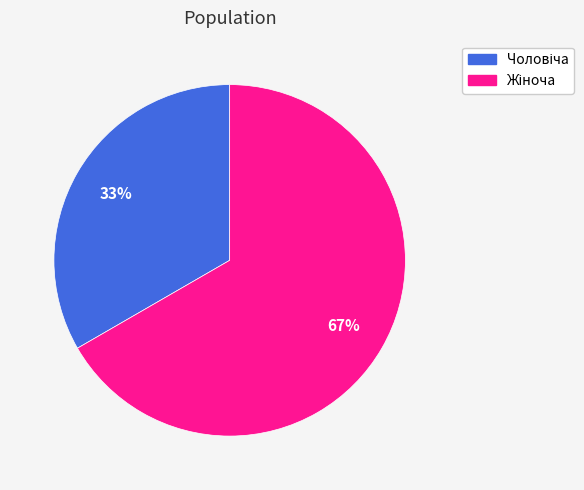

To the nearest percent, what is the average slice percentage?

50%